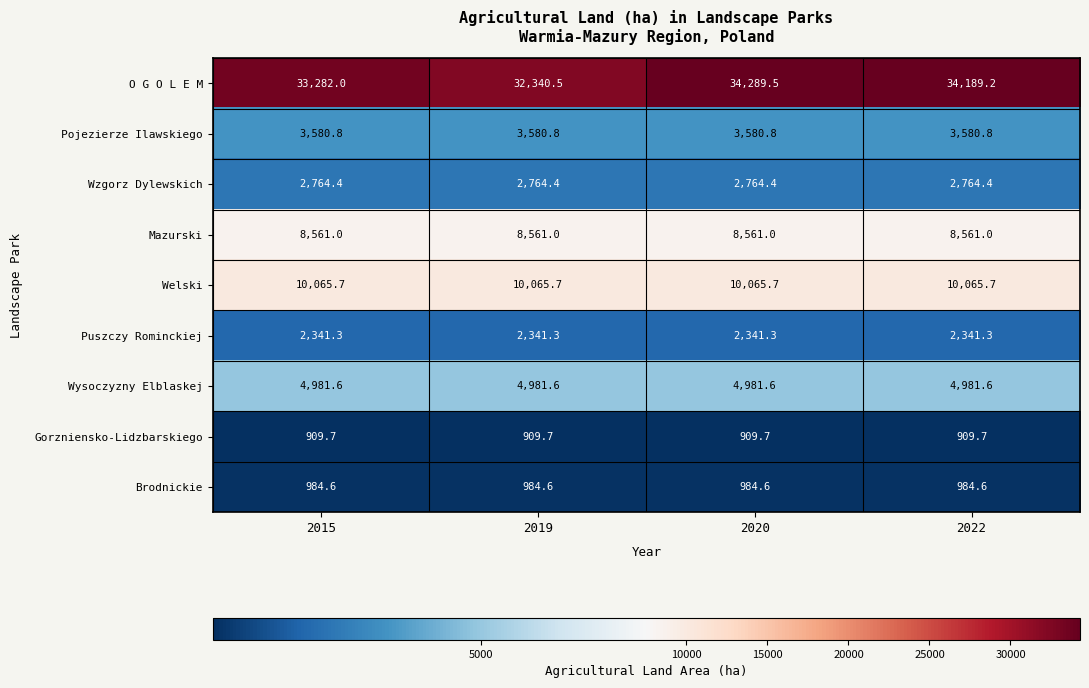

Which series has the widest spread of values?

O G O L E M